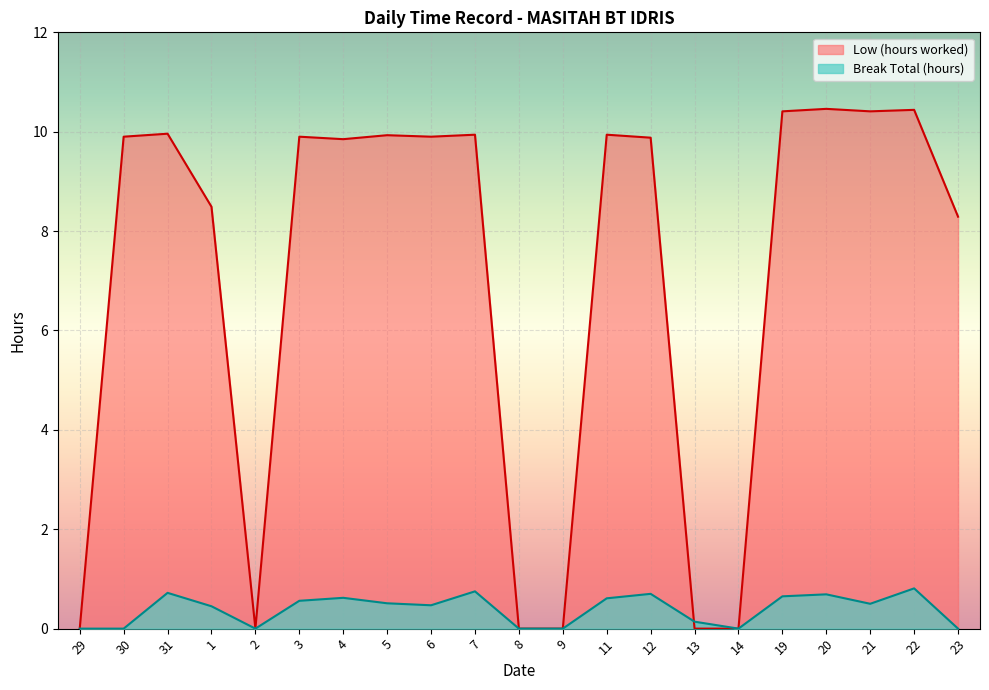

Rank the categories by Low (hours worked) value from highest to lowest.

20, 22, 19, 21, 31, 7, 11, 5, 30, 3, 6, 12, 4, 1, 23, 29, 2, 8, 9, 13, 14